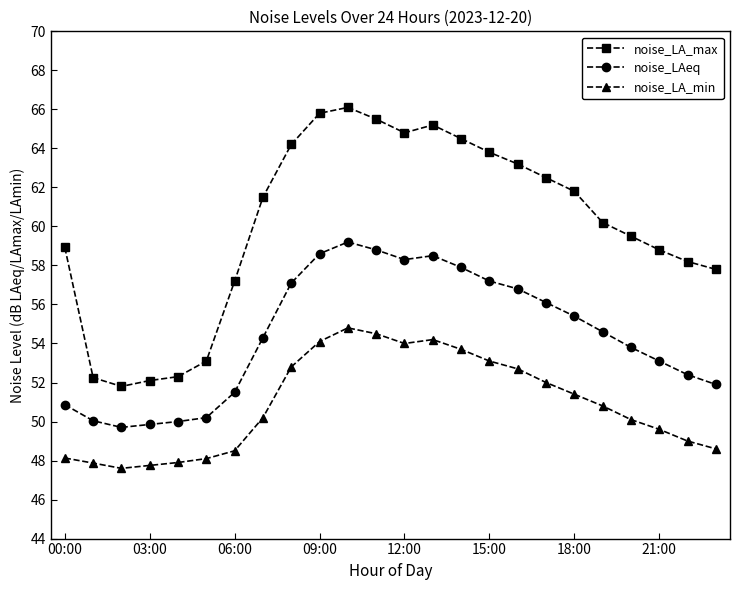

What is the average value of the noise_LA_min series?

50.9